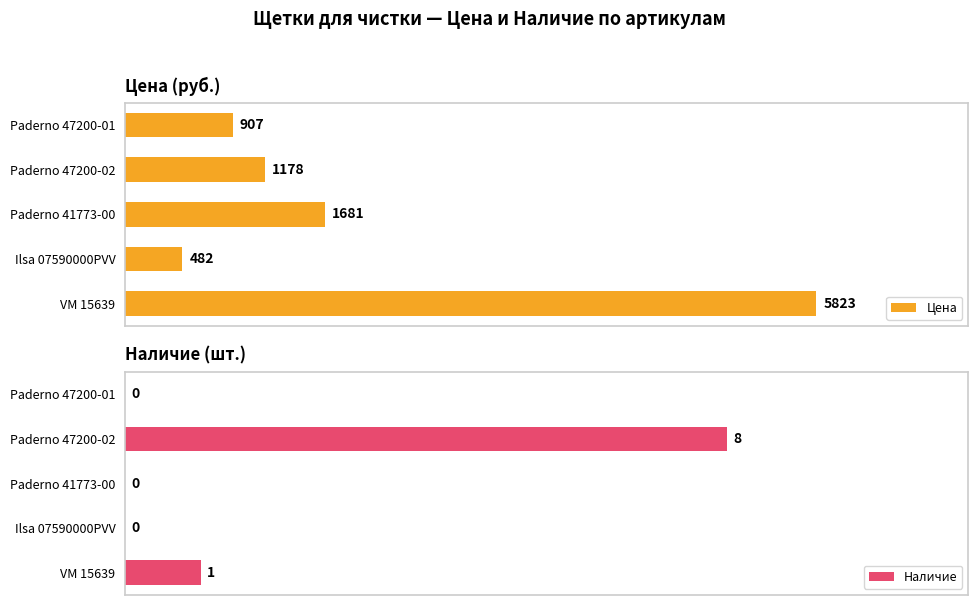

Rank the categories by Цена value from lowest to highest.

Ilsa 07590000PVV, Paderno 47200-01, Paderno 47200-02, Paderno 41773-00, VM 15639